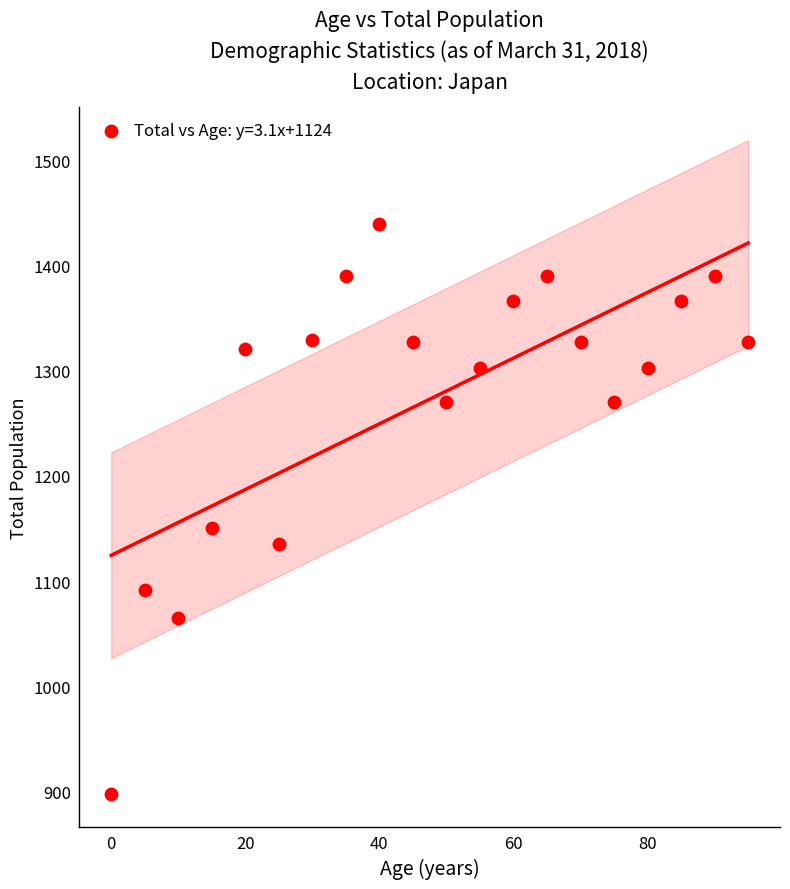

What is the range of X values (max minus min)?

95